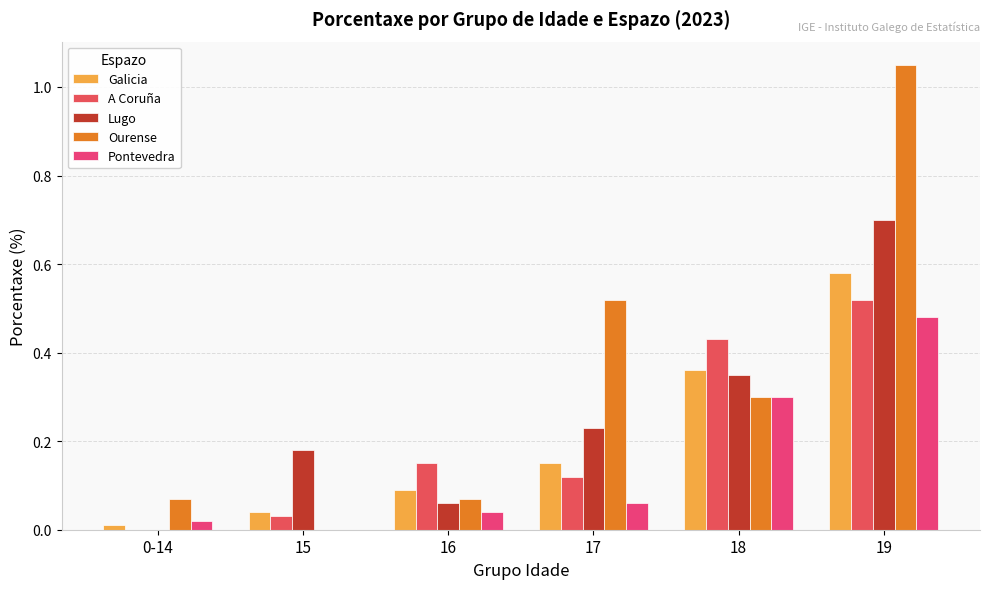

How many series are shown in this chart?

5